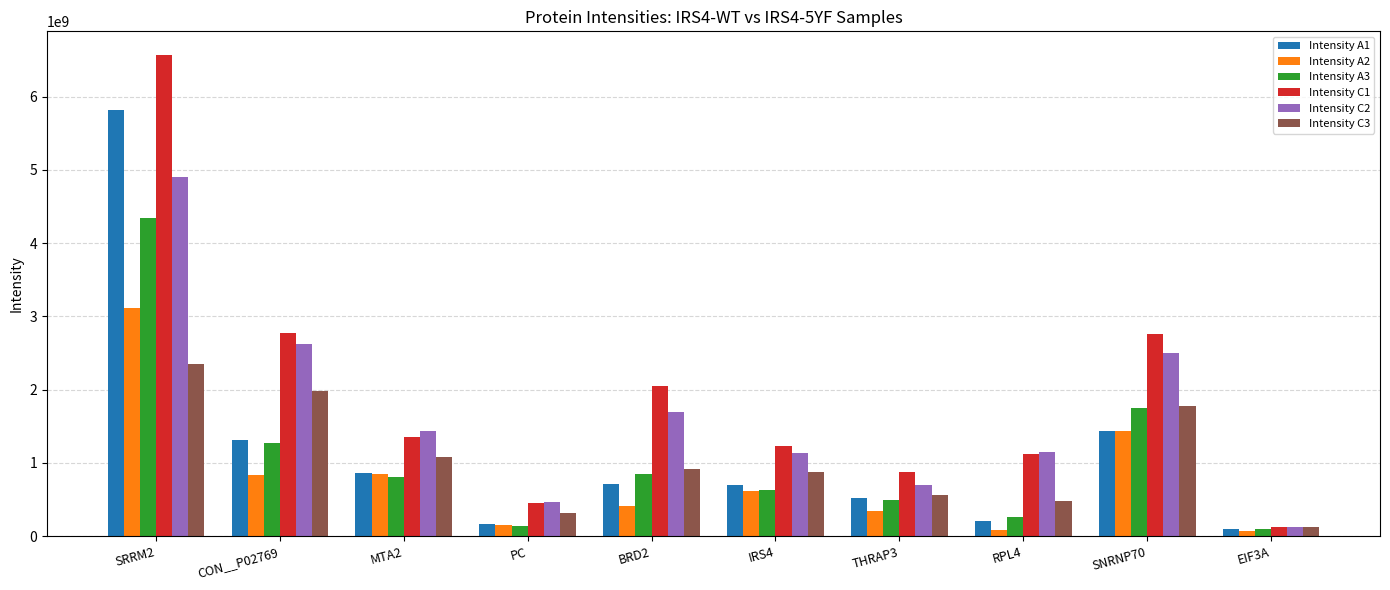

At which label does Intensity A3 reach its peak?

SRRM2